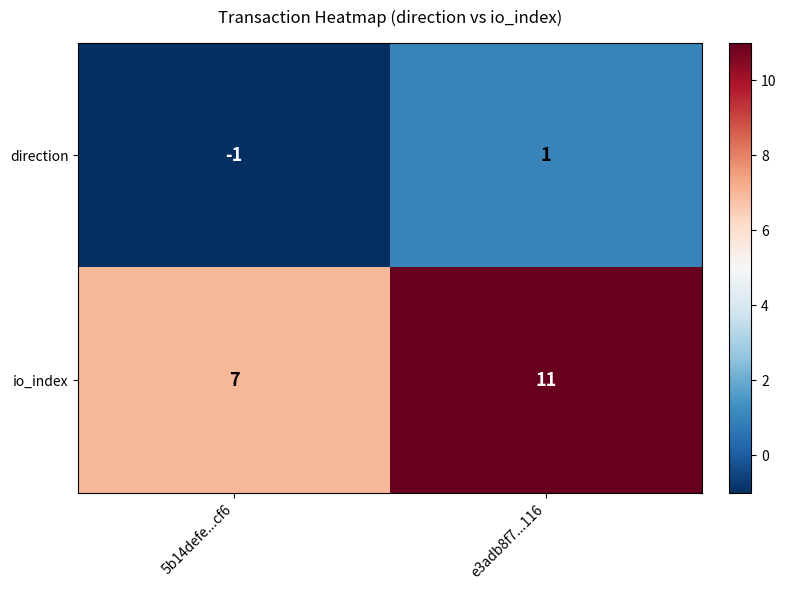

The direction series shows 0 at e3adb8f7...116. True or false?

False